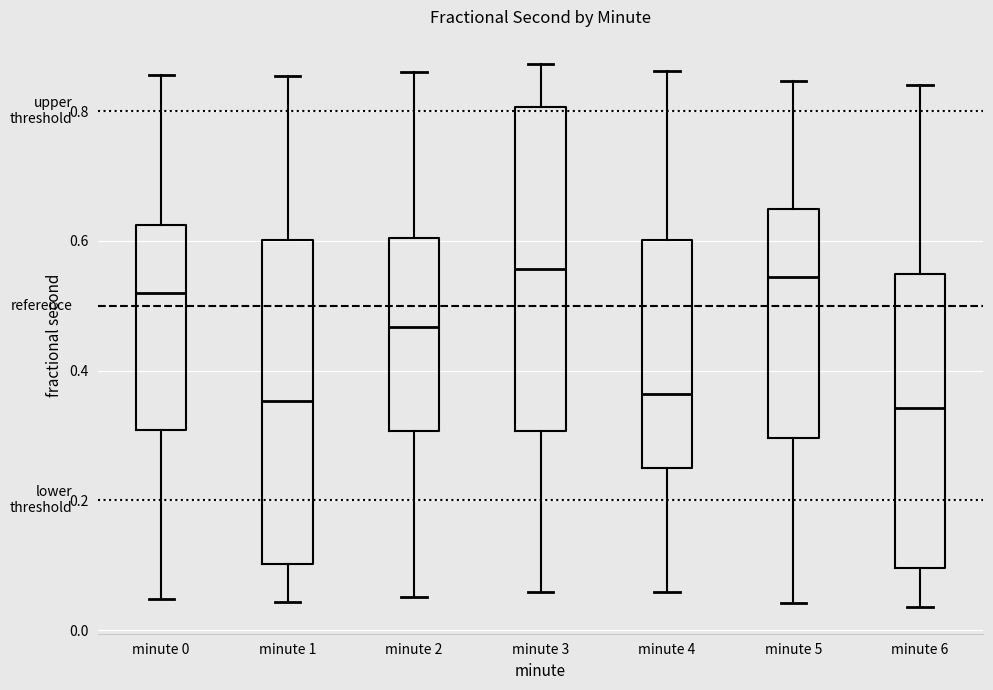

Reading left to right, transcribe this box plot: for each box, give where its median line is, the range the box spans, and where its two whiskers end, as read against the y-axis. The values are not printed on the chart, so give them approximately, as read against the axis.

minute 0: median 0.52, box 0.30 to 0.62, whiskers 0.04 to 0.86
minute 1: median 0.36, box 0.10 to 0.60, whiskers 0.04 to 0.86
minute 2: median 0.46, box 0.30 to 0.60, whiskers 0.06 to 0.86
minute 3: median 0.56, box 0.30 to 0.80, whiskers 0.06 to 0.88
minute 4: median 0.36, box 0.24 to 0.60, whiskers 0.06 to 0.86
minute 5: median 0.54, box 0.30 to 0.64, whiskers 0.04 to 0.84
minute 6: median 0.34, box 0.10 to 0.54, whiskers 0.04 to 0.84